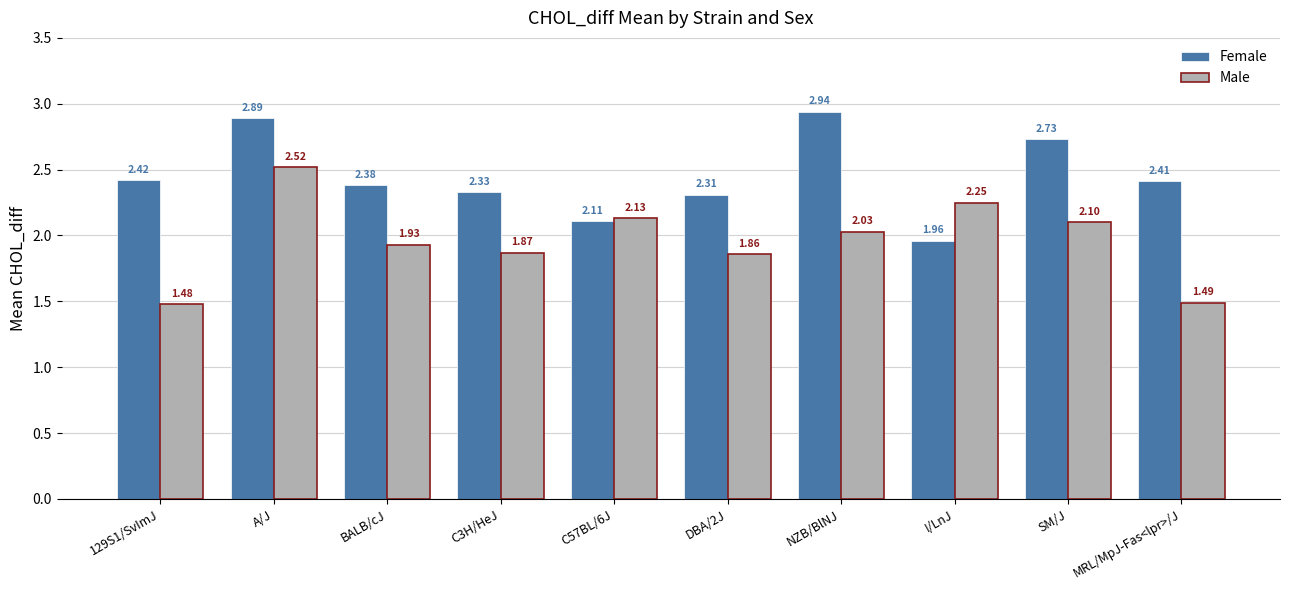

What is the label of the 3rd bar from the right?

I/LnJ